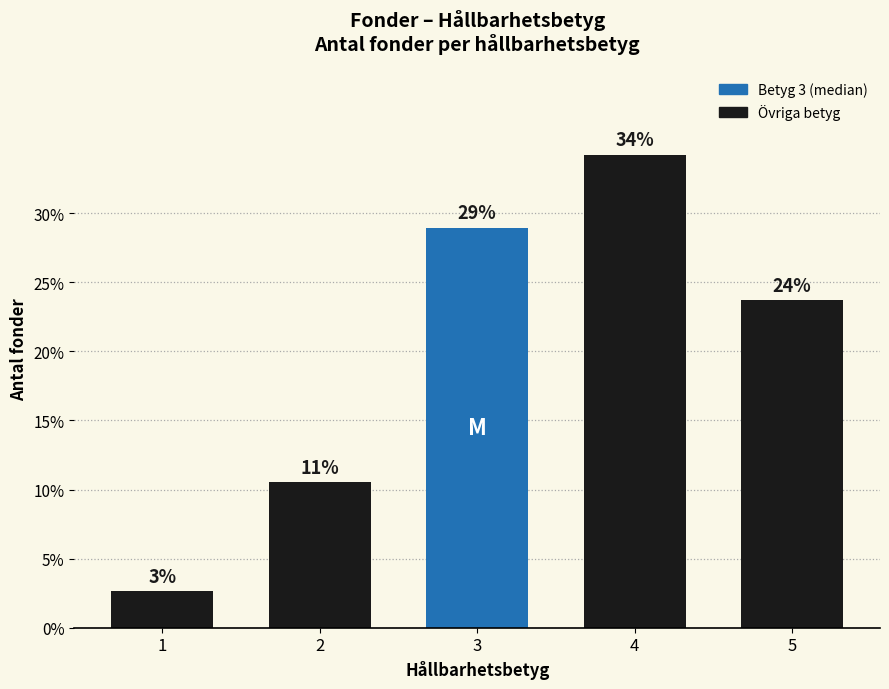

Reading left to right, transcribe all the data shown in this chart.

1=2.6	2=10.5	3=28.9	4=34.2	5=23.7